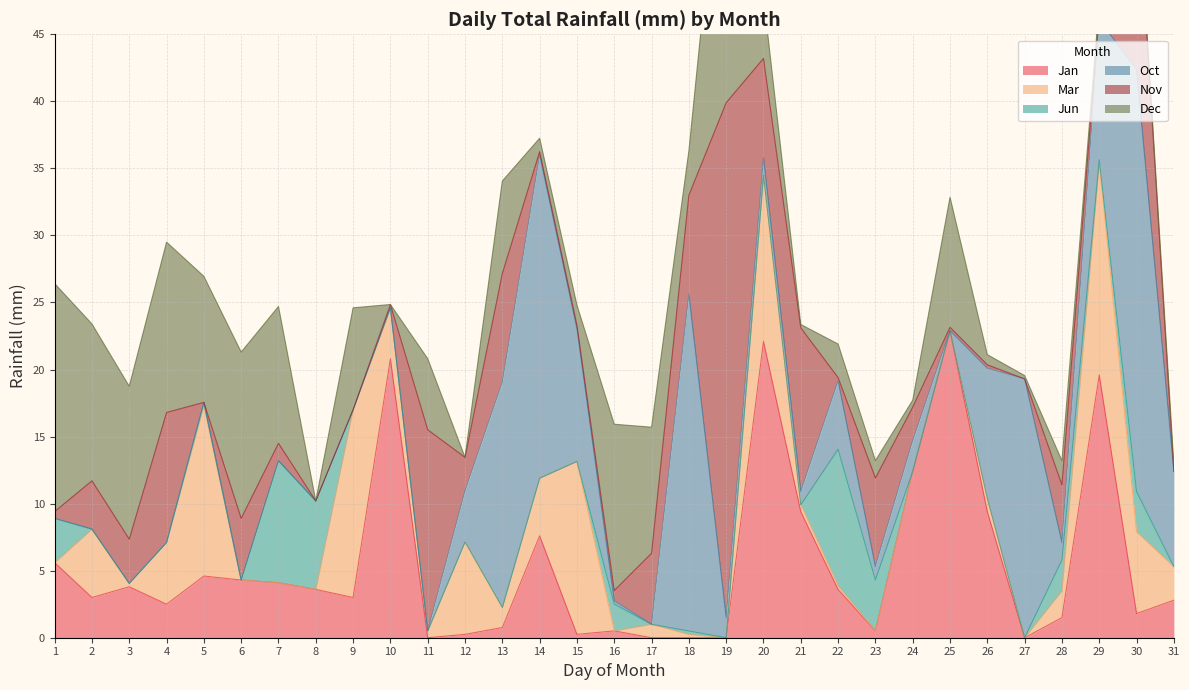

The value of Nov at Nov is 15.0. True or false?

True